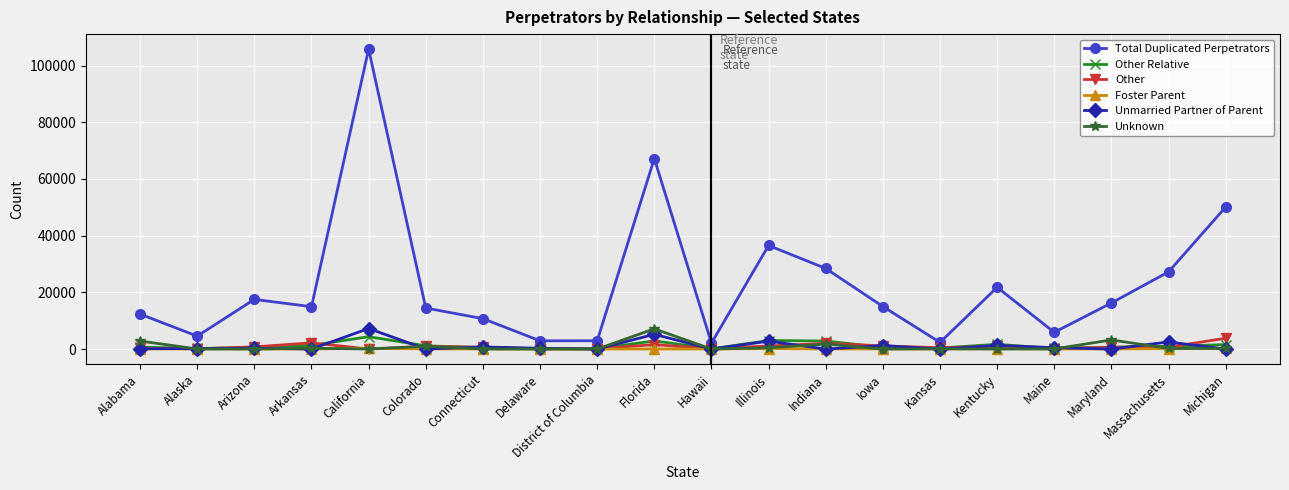

True or false: Unmarried Partner of Parent has more than 2 points higher than both neighbors.

True